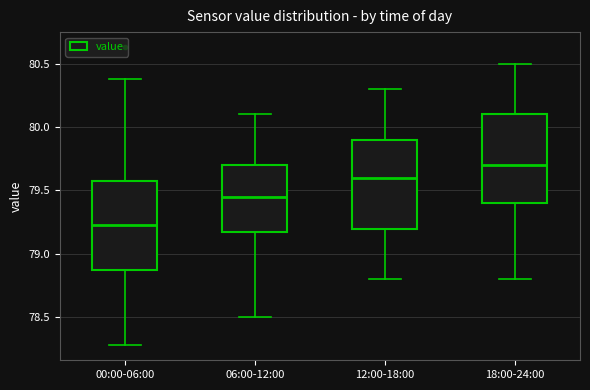

Where does the median line of the box for 00:00-06:00 sit on the y-axis? The values are not printed on the chart, so give them approximately, as read against the axis.

79.25